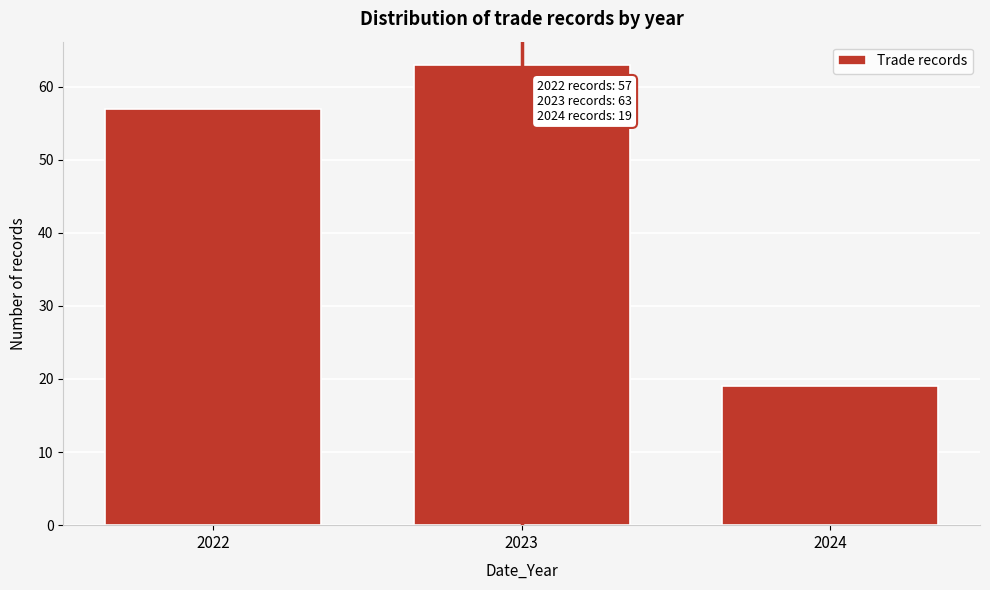

Reading right to left, what are all the values shown in this chart?

19	63	57